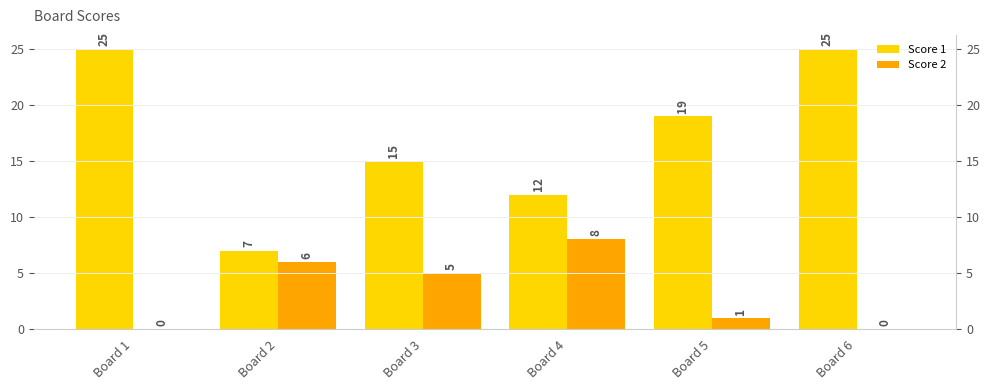

List the series in order of their peak value, lowest first.

Score 2, Score 1